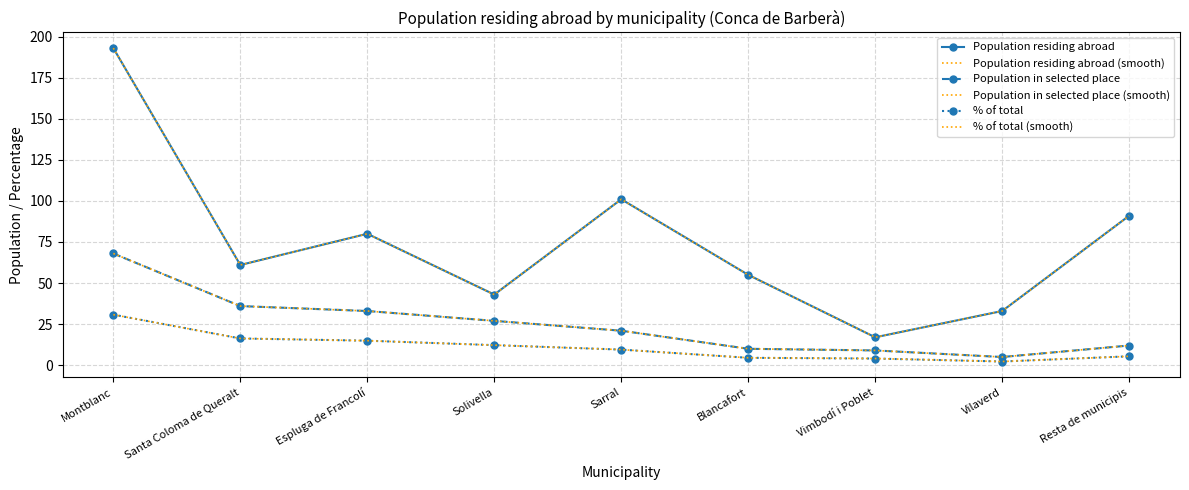

Rank the categories by Population residing abroad value from highest to lowest.

Montblanc, Sarral, Resta de municipis, Espluga de Francolí, Santa Coloma de Queralt, Blancafort, Solivella, Vilaverd, Vimbodí i Poblet